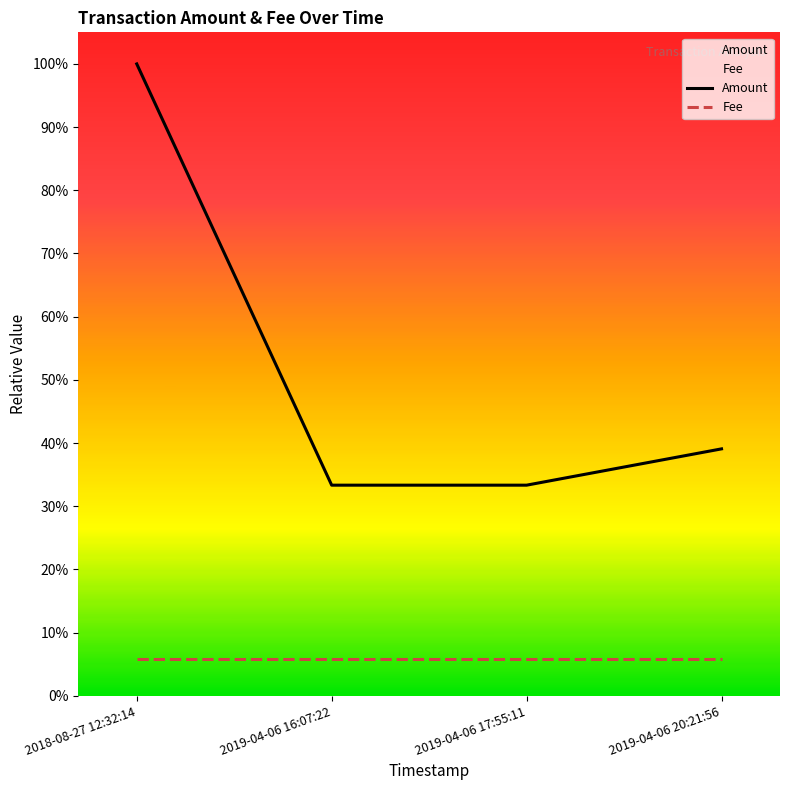

At how many categories does at least one series exceed 0?

4